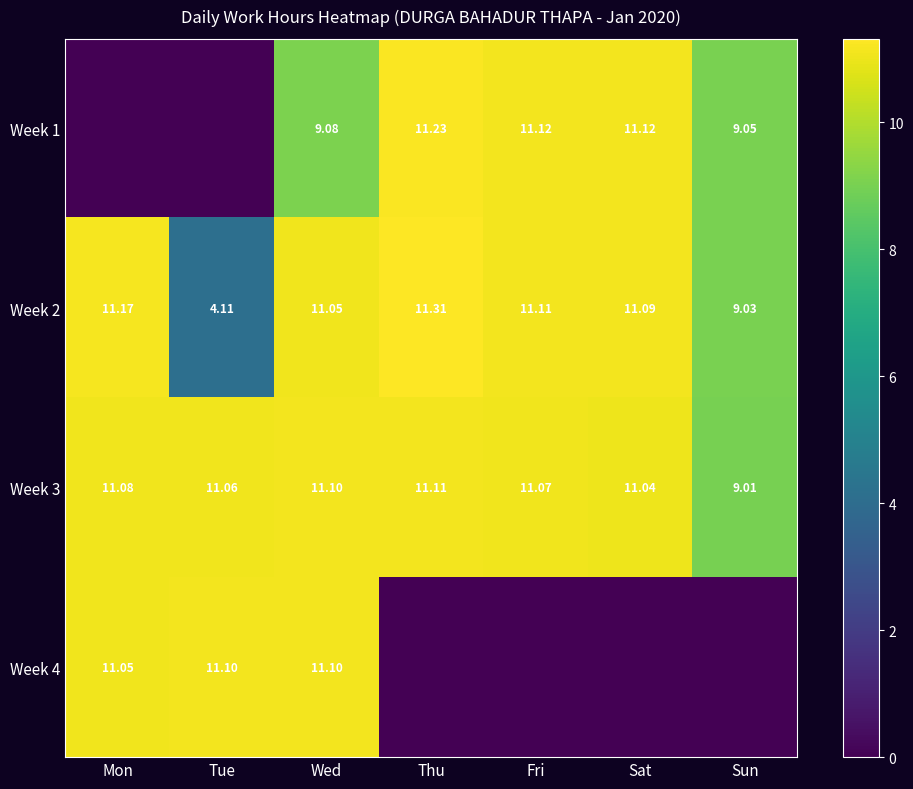

Is the value of Week 1 at Fri greater than the value of Week 2 at Sun?

Yes